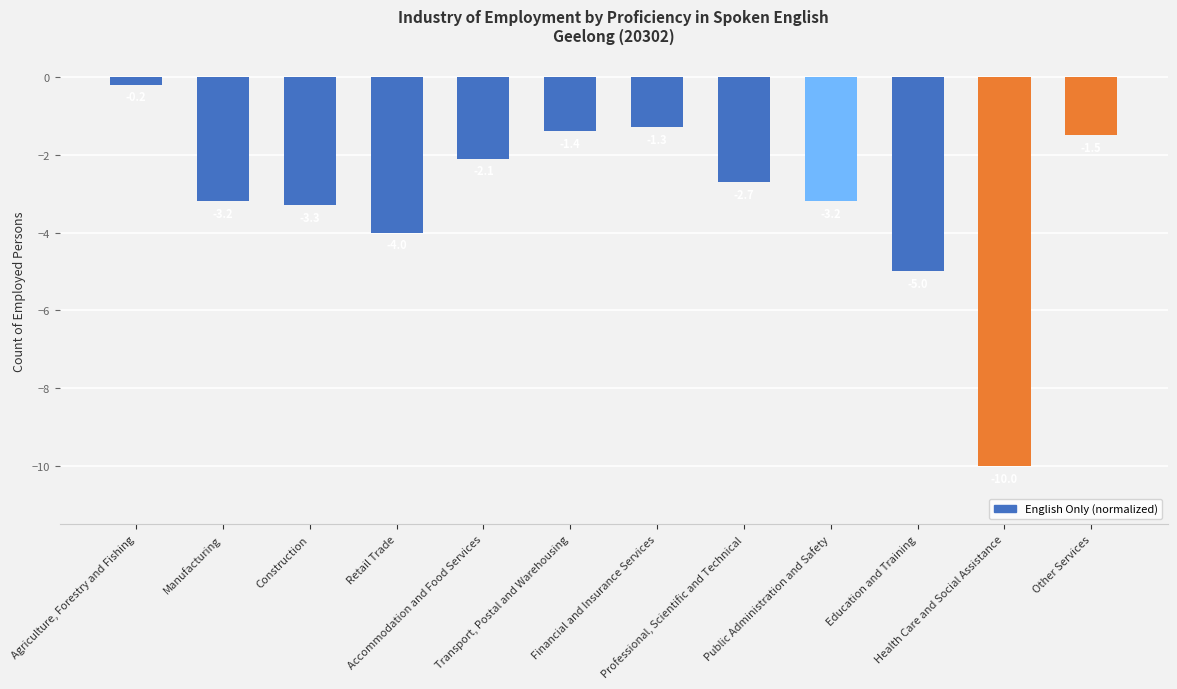

Reading left to right, list all the values displayed in this chart.

Agriculture, Forestry and Fishing=-0.2	Manufacturing=-3.2	Construction=-3.3	Retail Trade=-4.0	Accommodation and Food Services=-2.1	Transport, Postal and Warehousing=-1.4	Financial and Insurance Services=-1.3	Professional, Scientific and Technical=-2.7	Public Administration and Safety=-3.2	Education and Training=-5.0	Health Care and Social Assistance=-10.0	Other Services=-1.5